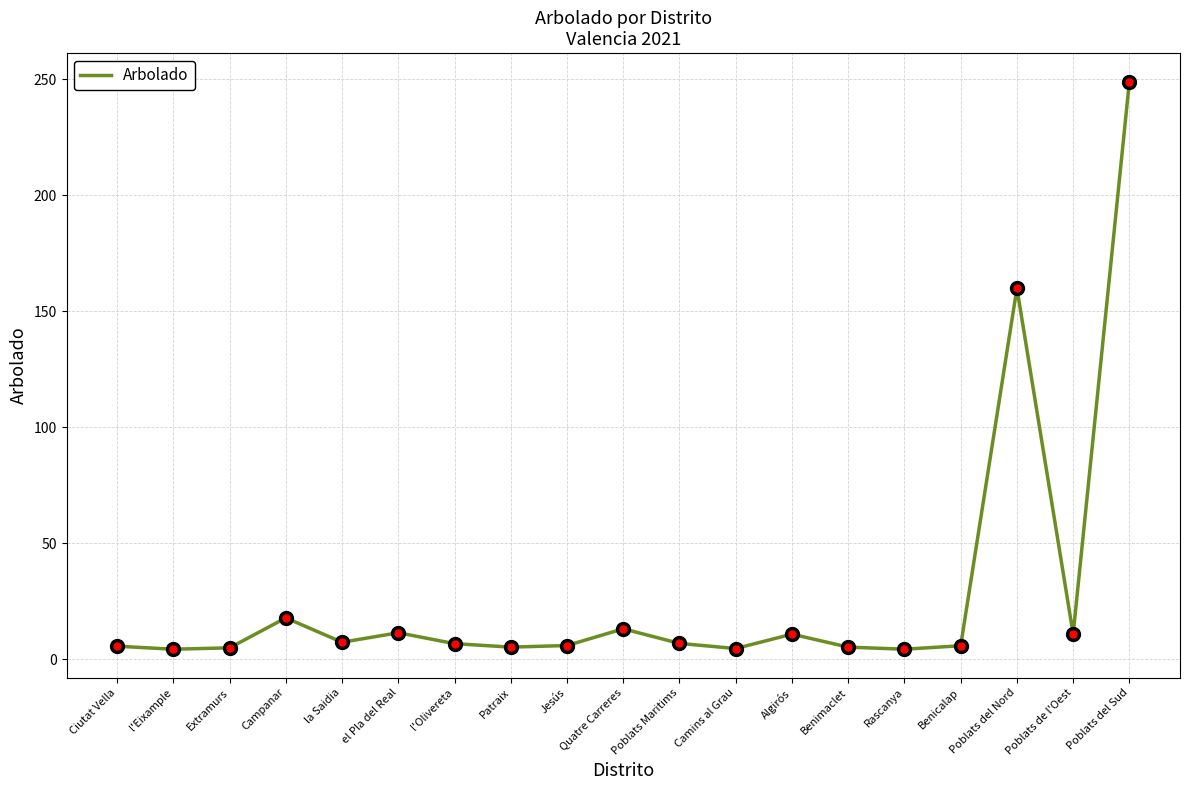

Does the chart have visible grid lines?

Yes